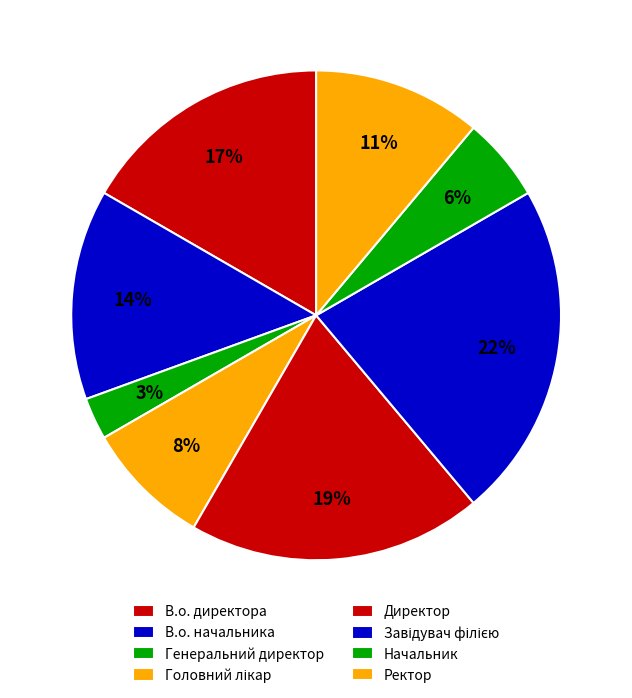

How many segments does this pie chart have?

8